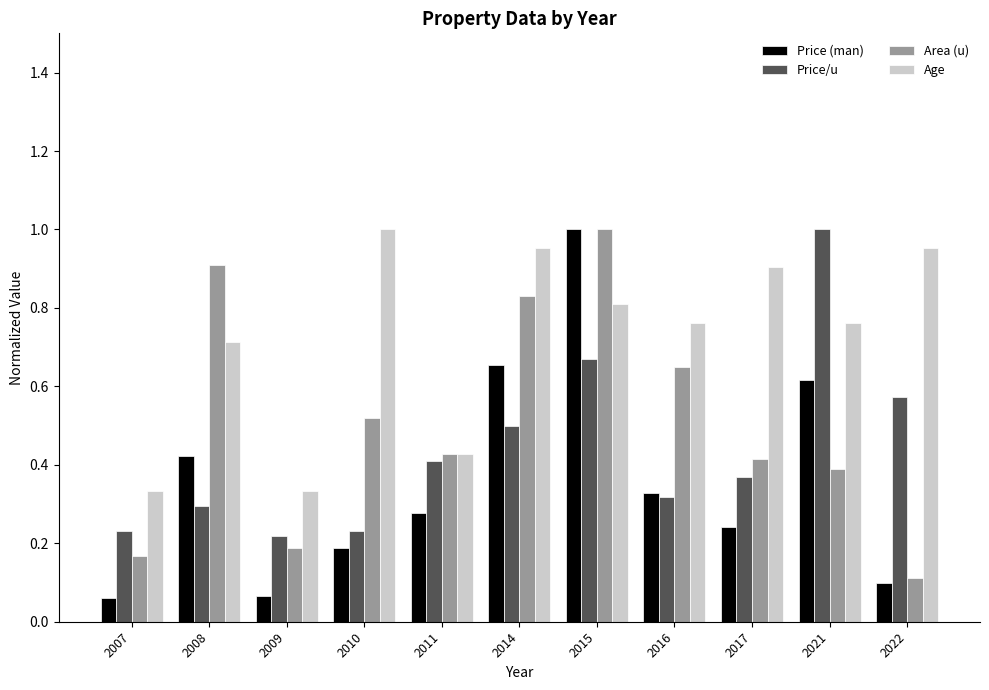

Read the Area (u) value at 2008.

0.9